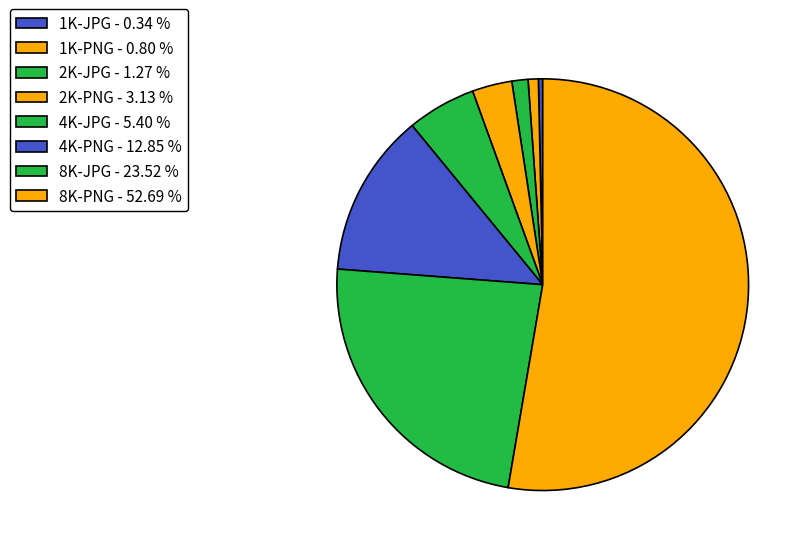

To the nearest percent, what is the difference between the 2K-JPG and 4K-JPG slice percentages?

4%